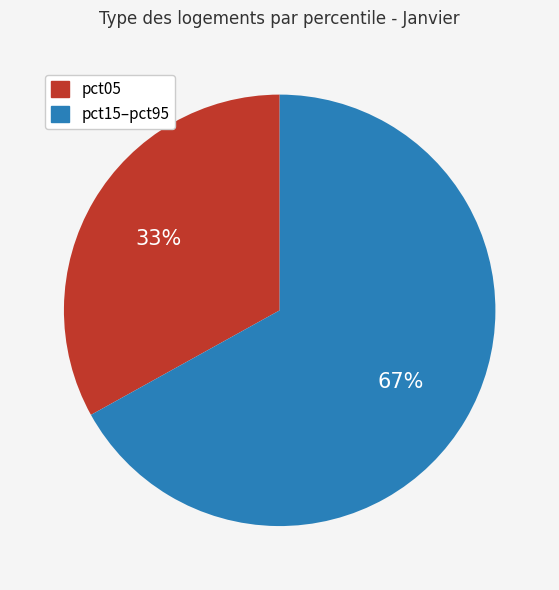

Does any single category account for the majority?

Yes